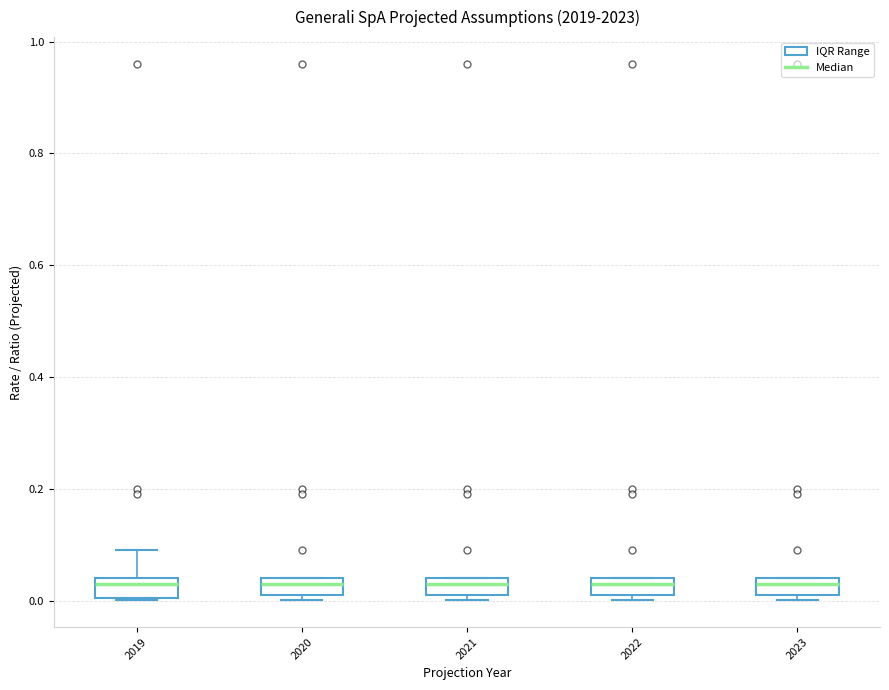

Reading left to right, transcribe this box plot: for each box, give where its median line is, the range the box spans, and where its two whiskers end, as read against the y-axis. The values are not printed on the chart, so give them approximately, as read against the axis.

2019: median 0.02, box 0.00 to 0.04, whiskers 0.00 to 0.10
2020: median 0.02 (inside the box), box 0.02 to 0.04, whiskers 0.00 to 0.04
2021: median 0.02 (inside the box), box 0.02 to 0.04, whiskers 0.00 to 0.04
2022: median 0.04 (just below the box's upper edge), box 0.02 to 0.04, whiskers 0.00 to 0.04
2023: median 0.04 (just below the box's upper edge), box 0.02 to 0.04, whiskers 0.00 to 0.04